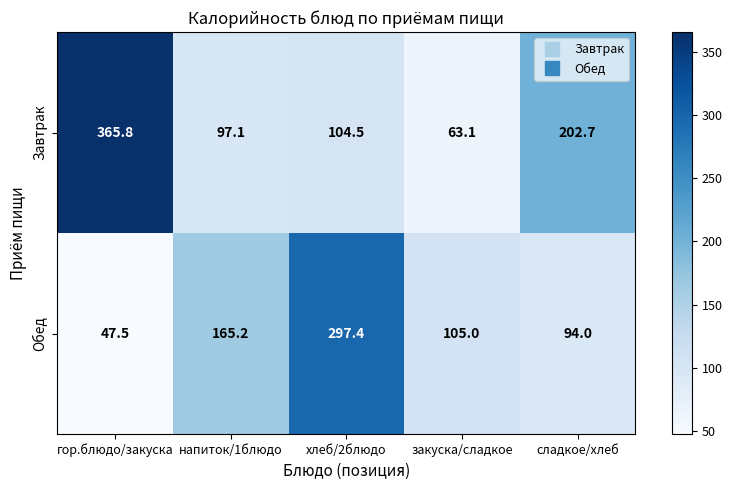

Rank the series at хлеб/2блюдо from lowest to highest value.

Завтрак, Обед